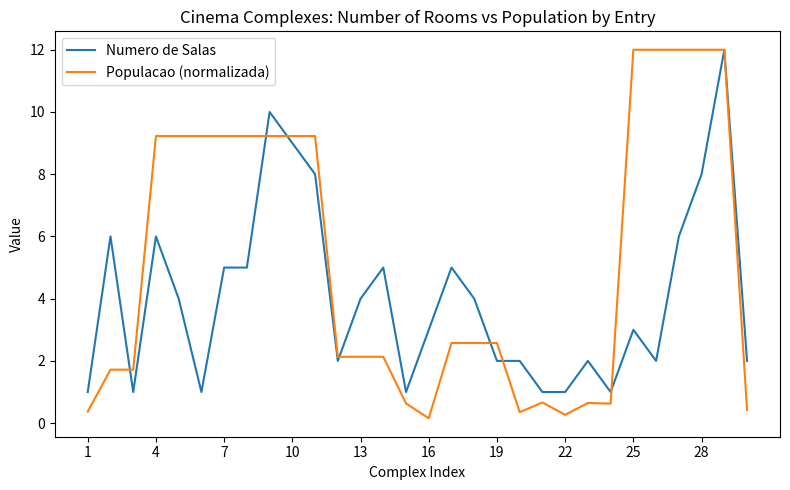

Which series has the largest range (max minus min)?

Populacao (normalizada)